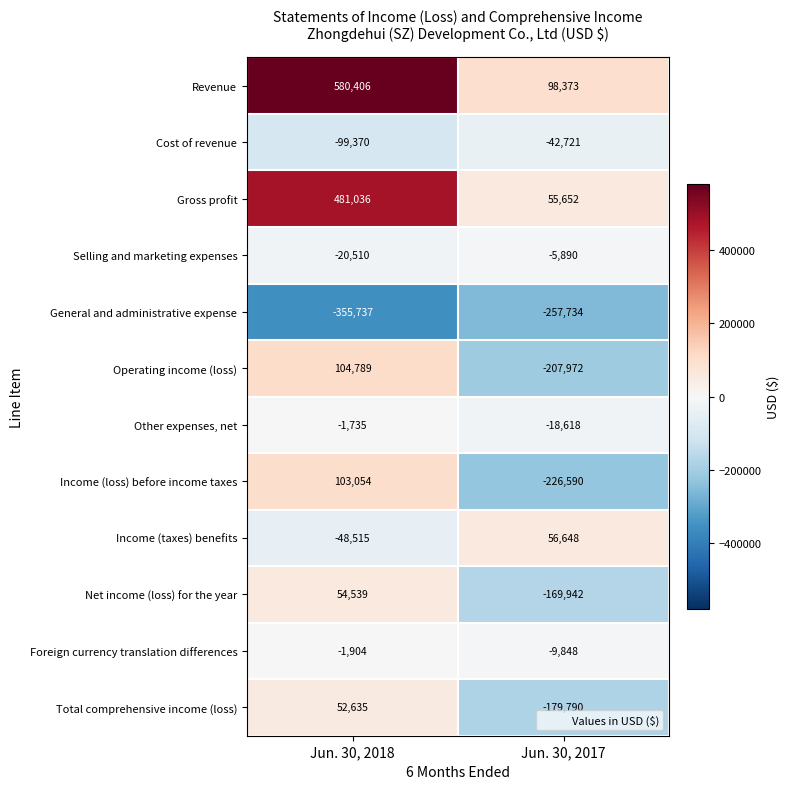

Which label corresponds to the smallest value in the chart?

Jun. 30, 2018